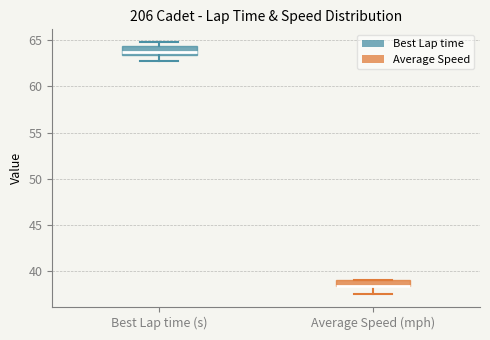

Where does the lower whisker of the box for Average Speed (mph) end on the y-axis? The values are not printed on the chart, so give them approximately, as read against the axis.

37.5